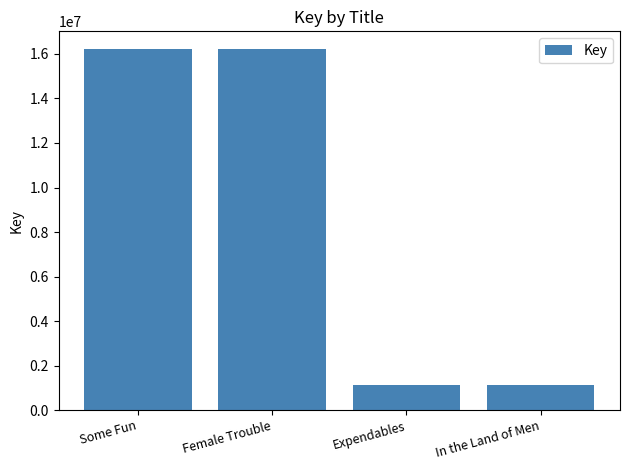

Does the chart contain any negative values?

No